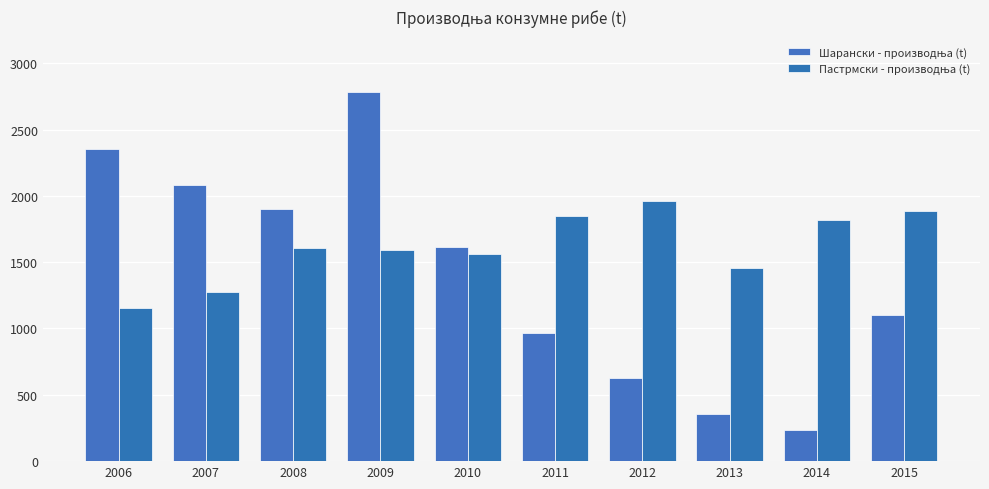

How many groups of bars are there?

10